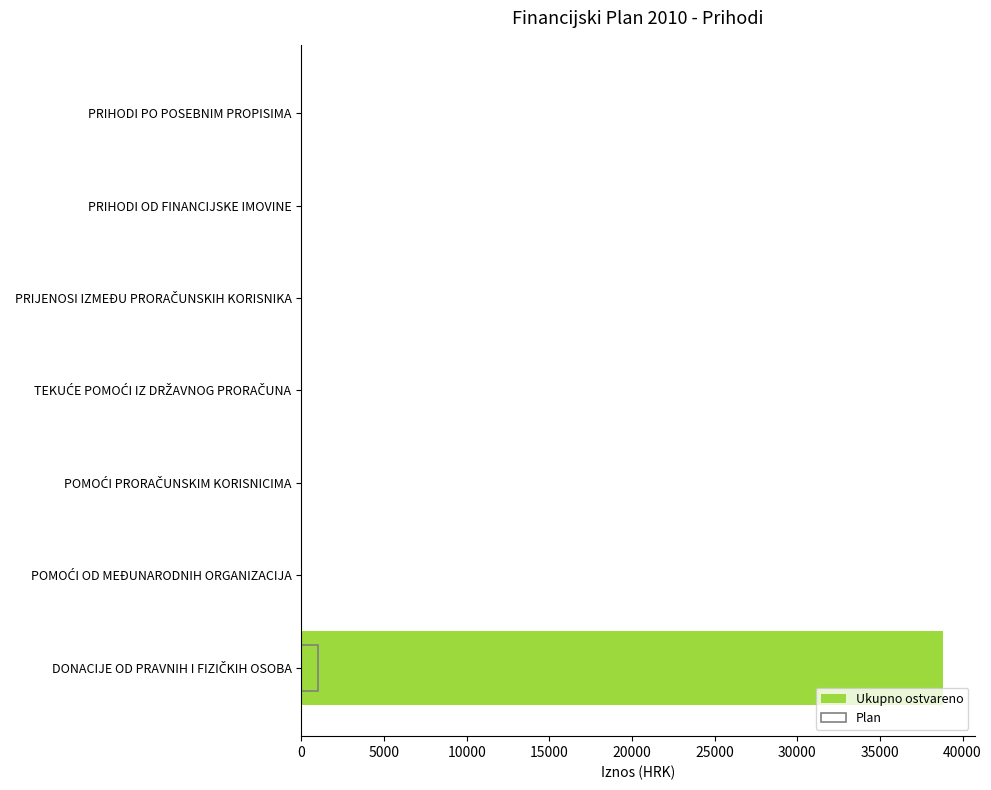

What is the total value across all series at 0?

39799